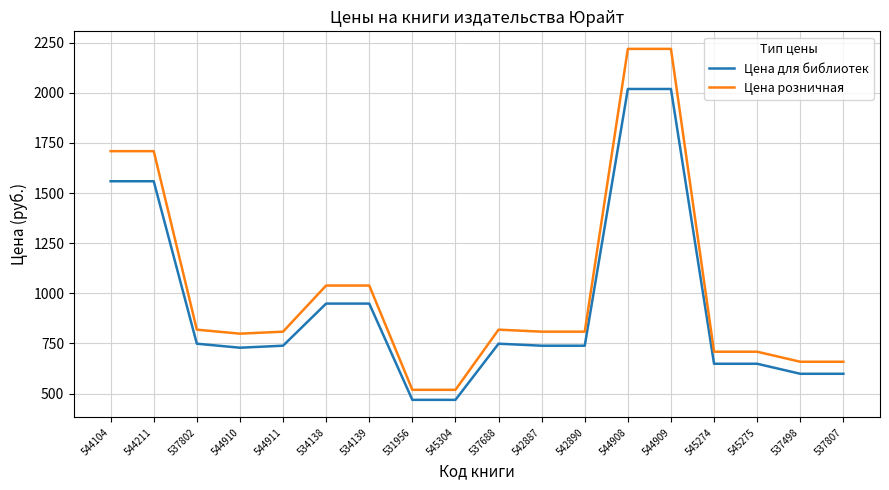

What is the highest value of the Цена для библиотек series?

2019